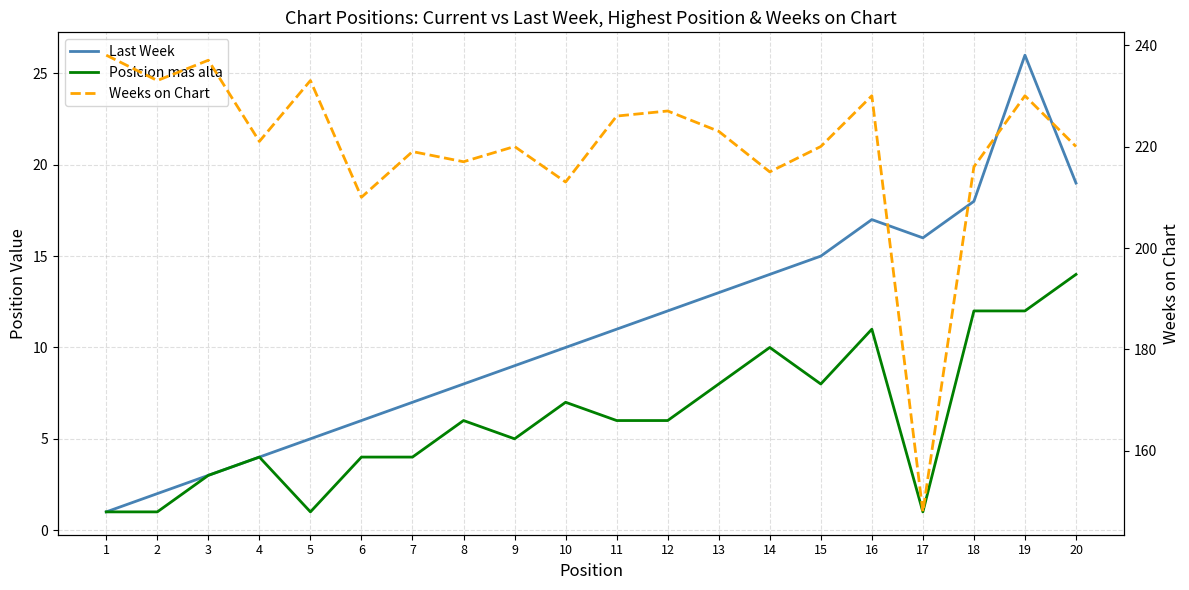

Which category has the lowest value across all series?

1